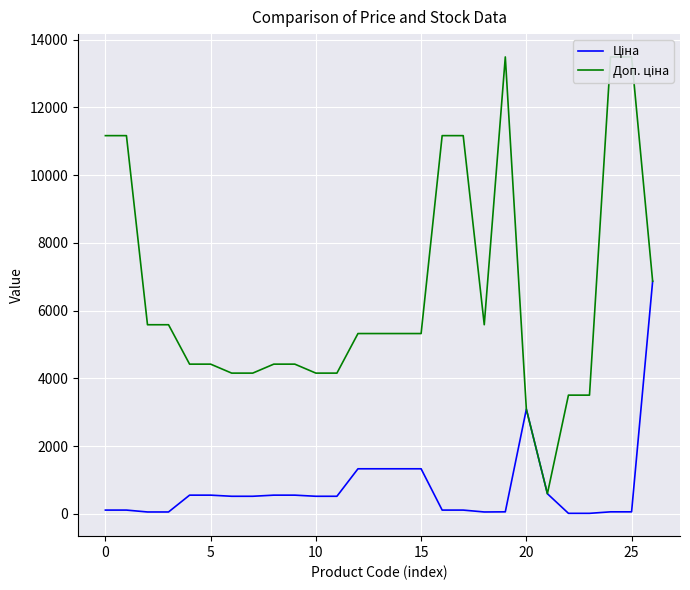

Which series ends up on top after the final intersection of Доп. ціна and Ціна?

Ціна